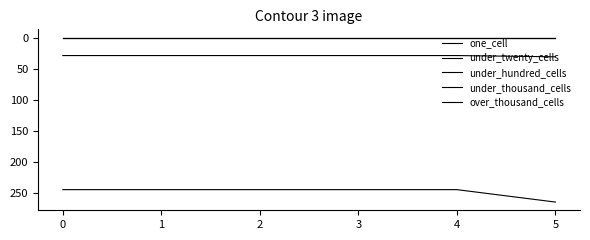

Which series has the largest range (max minus min)?

under_twenty_cells